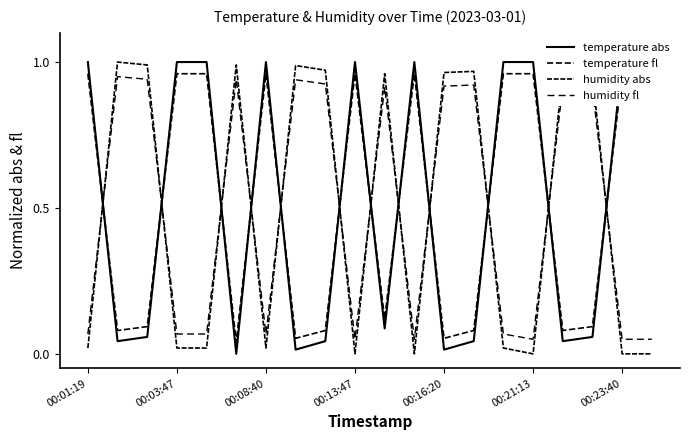

At which category is the sum across all series the highest?

00:08:40